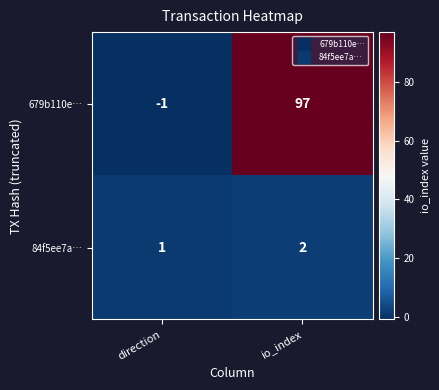

At which category is the sum across all series the highest?

io_index